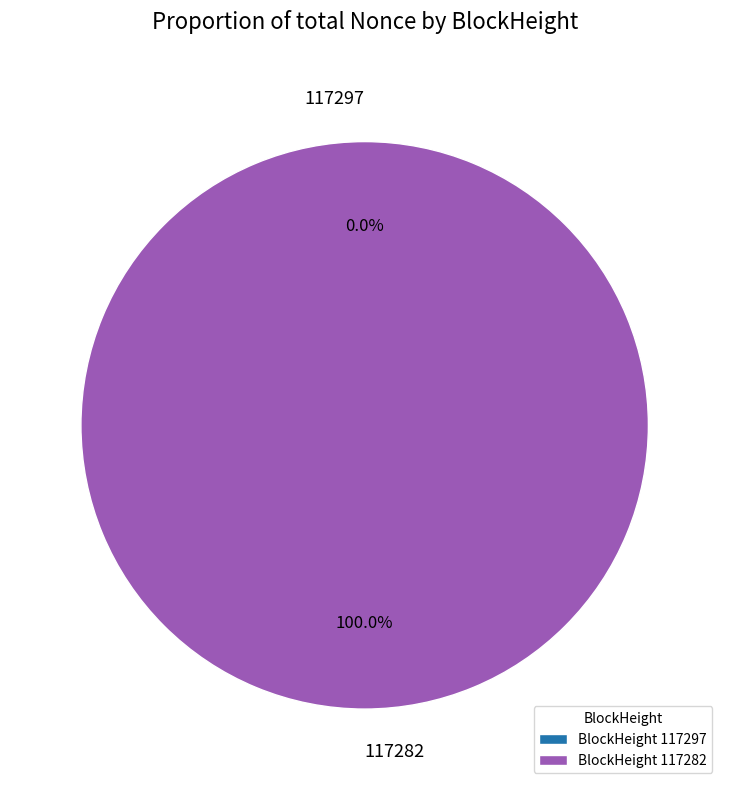

Is there a majority slice in this chart?

Yes